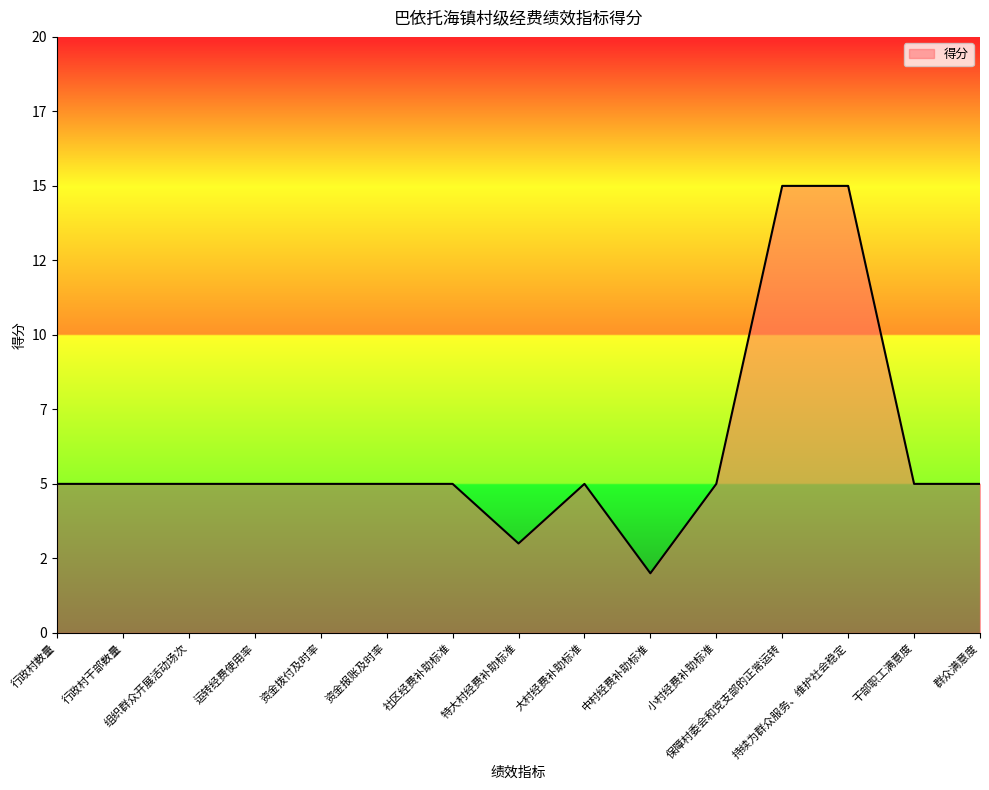

Is this an area chart (filled region under the line)?

Yes